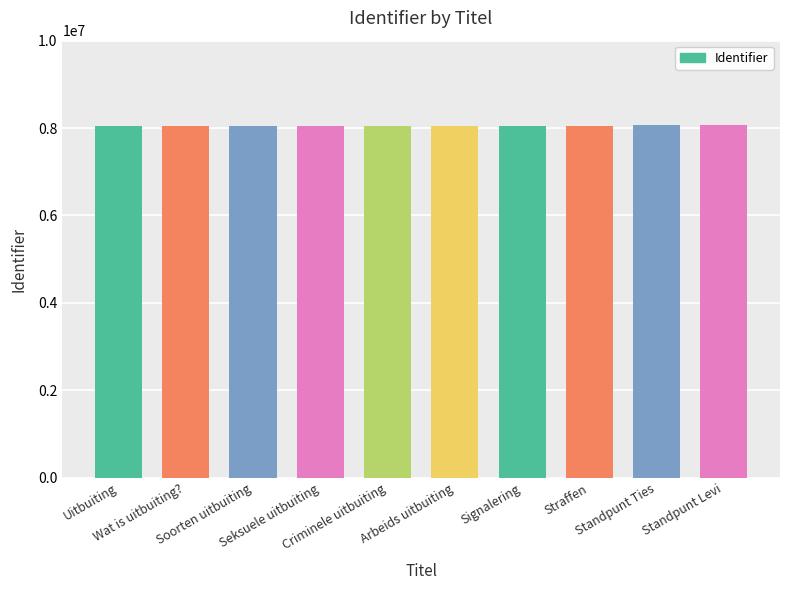

What is the value of the 7th bar from the left?

8055163